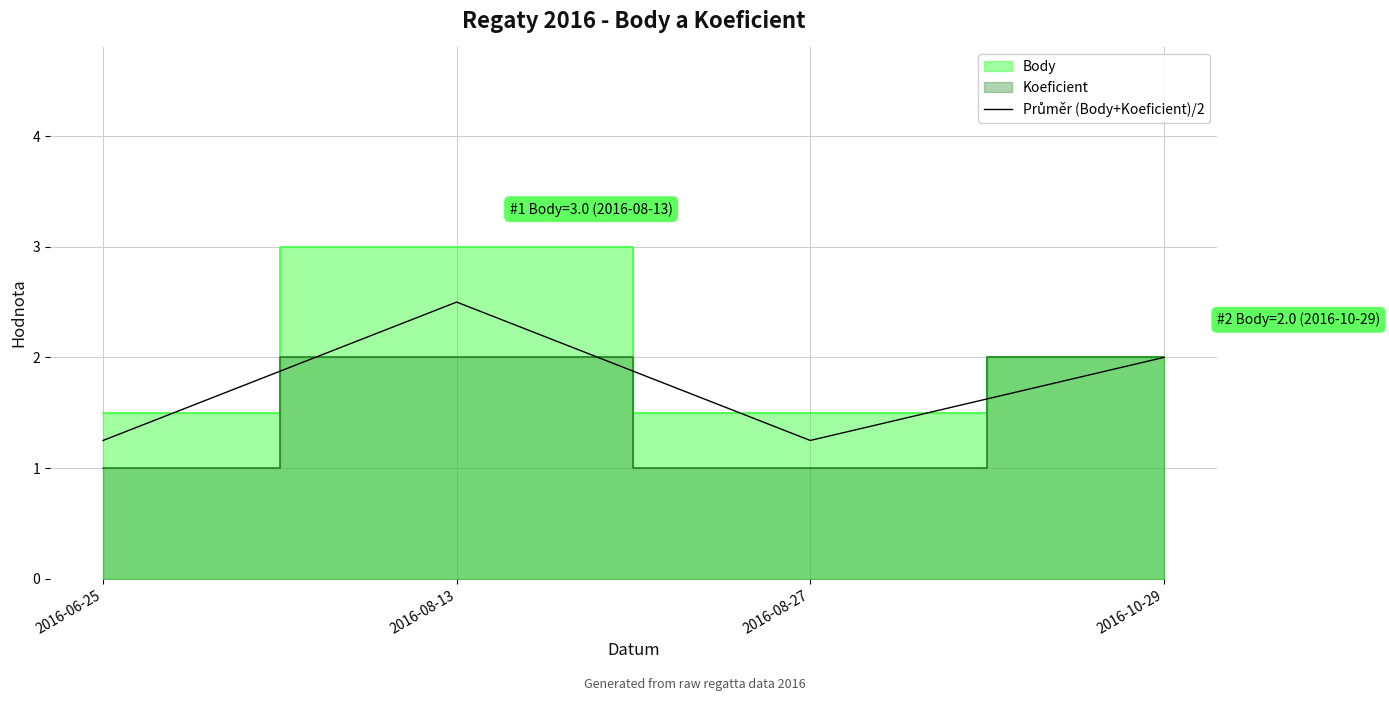

Approximately how many times larger is the value at 2016-08-27 compared to 2016-06-25?

1.0